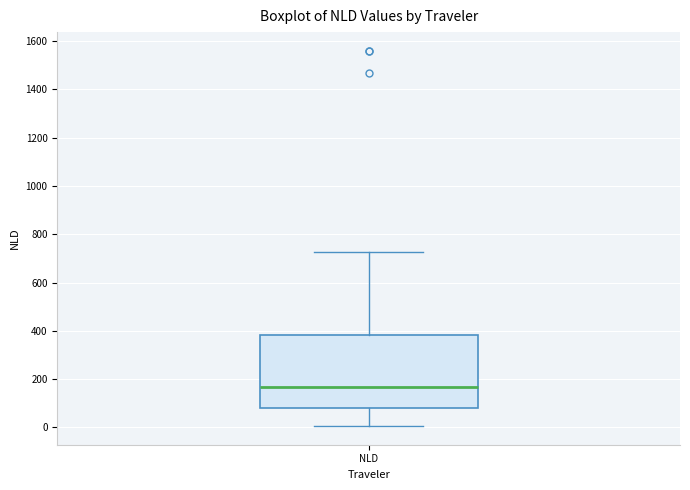

Read this box plot against the y-axis: the position of the median line, the range covered by the box, and the ends of both whiskers. The values are not printed on the chart, so give them approximately, as read against the axis.

median 160, box 80 to 380, whiskers 0 to 720